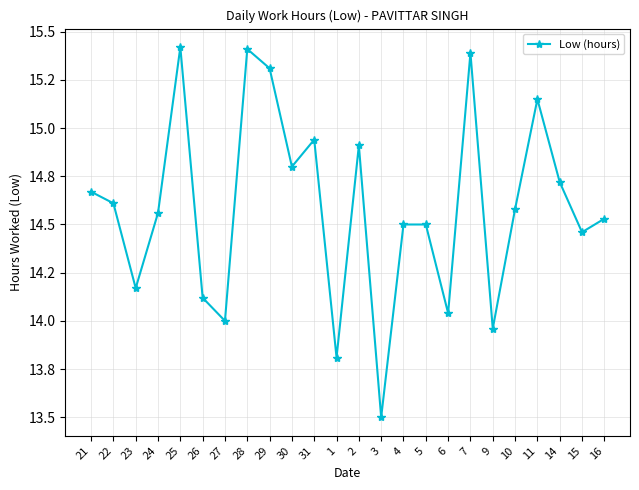

Does the chart have visible grid lines?

Yes